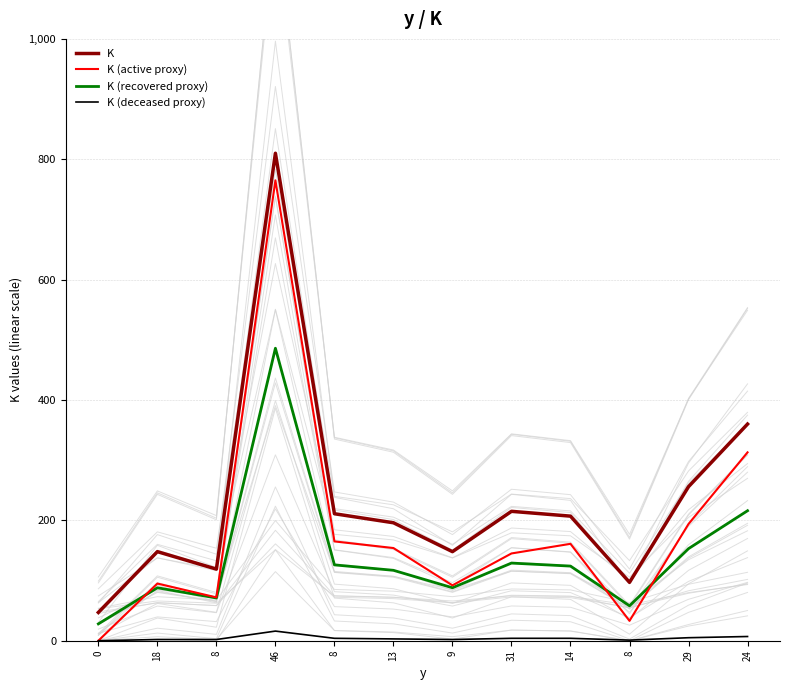

List the series in order of their peak value, lowest first.

K (deceased proxy), K (recovered proxy), K (active proxy), K